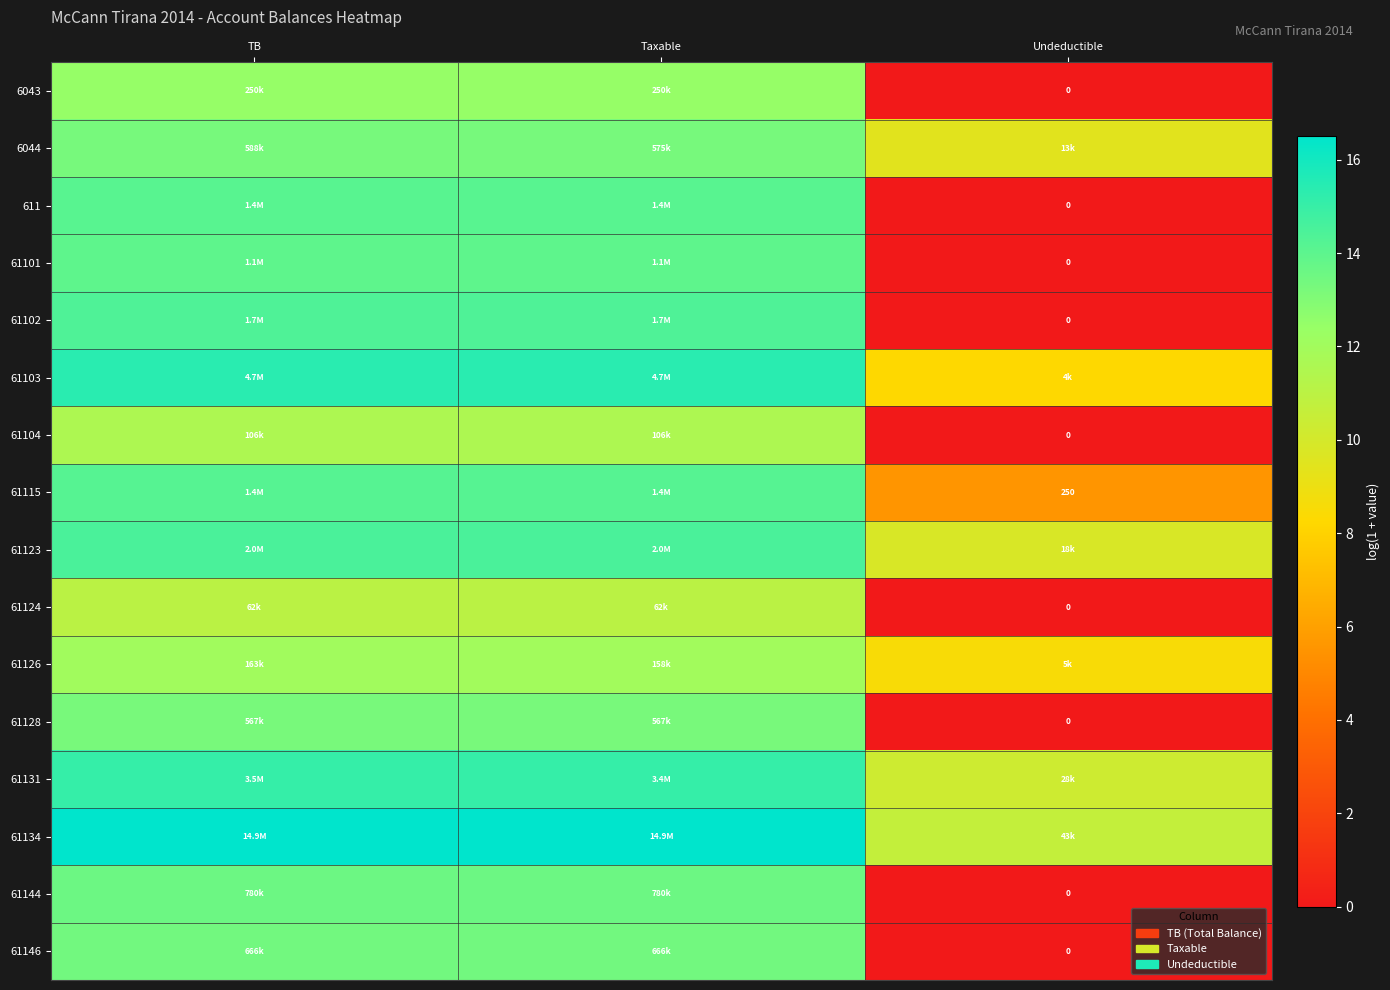

Is the value of 611 at Undeductible greater than the value of 61144 at TB?

No